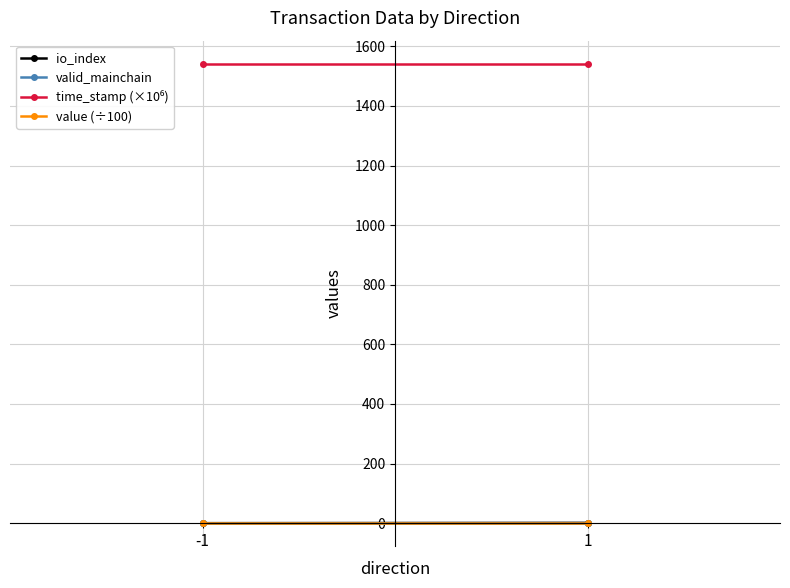

What is the spread (max minus min) of values at -1?

1541.9